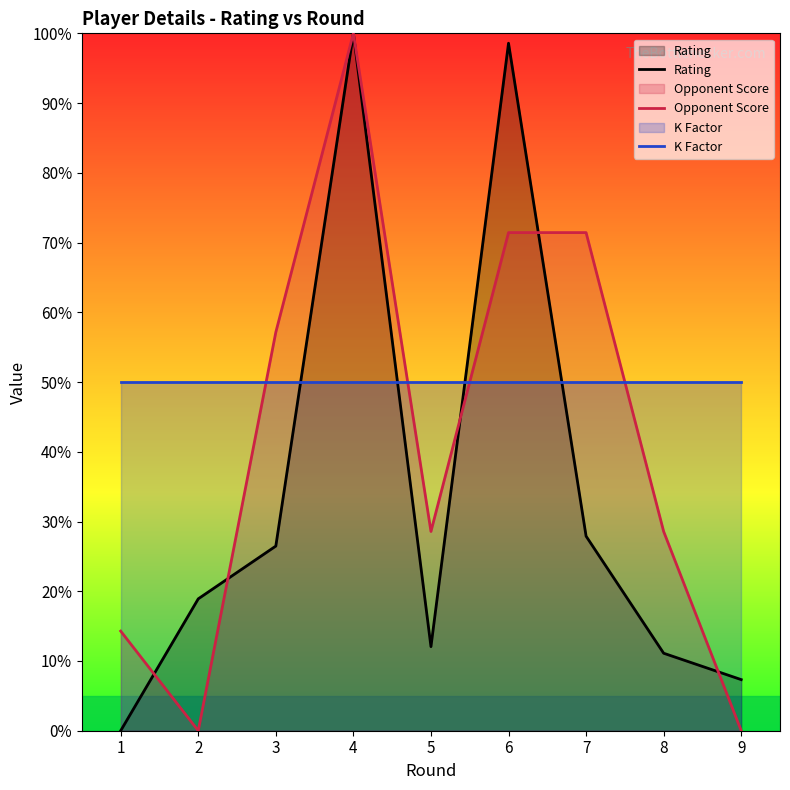

Is it true that Opponent Score equals 117.9 at 6?

False